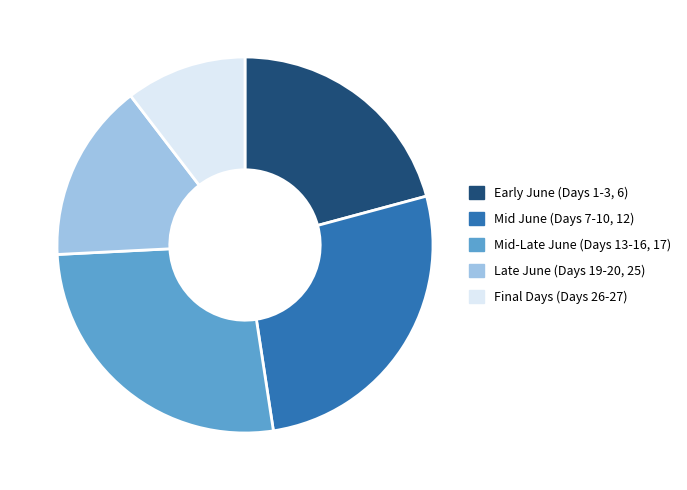

Which has a higher value, Final Days (Days 26-27) or Mid-Late June (Days 13-16, 17)?

Mid-Late June (Days 13-16, 17)